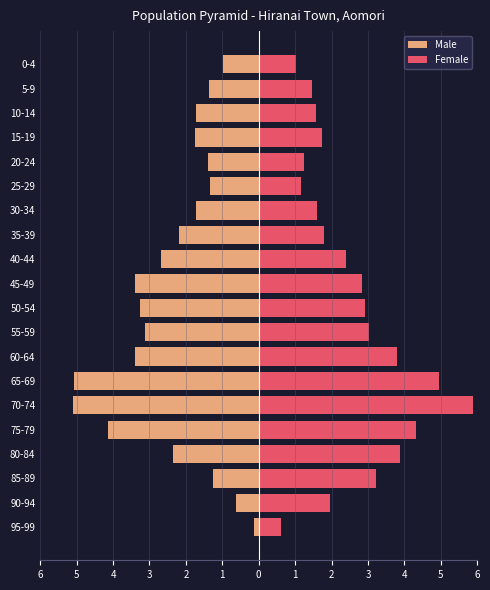

At 80-84, list the series in order from largest to smallest.

Female, Male